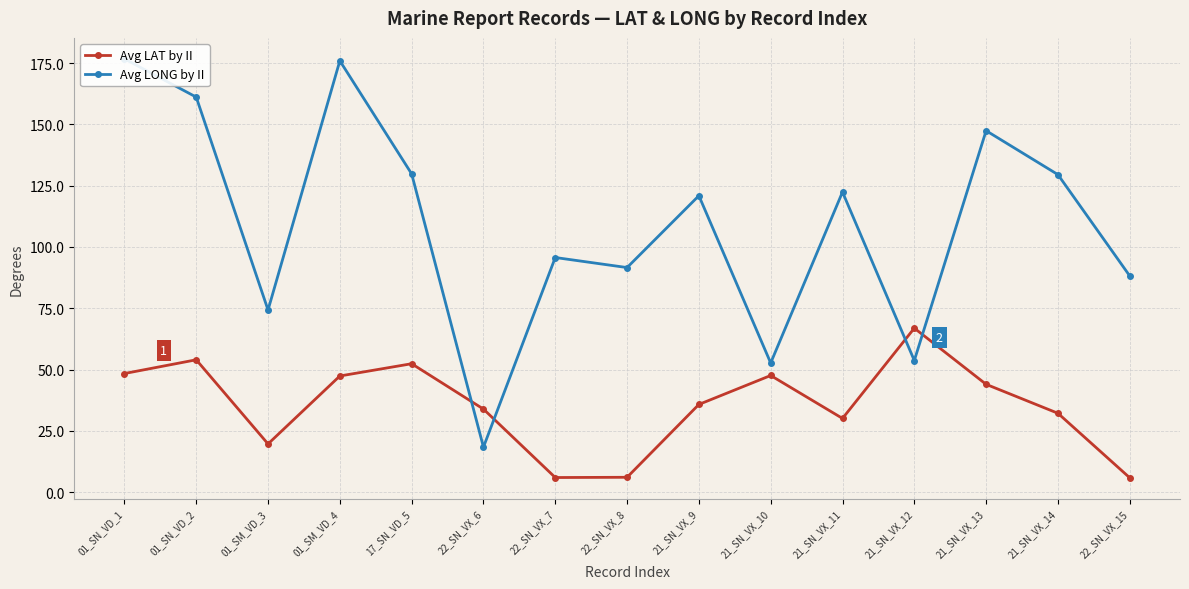

What is the label of the 8th point from the left?

22_SN_VX_8